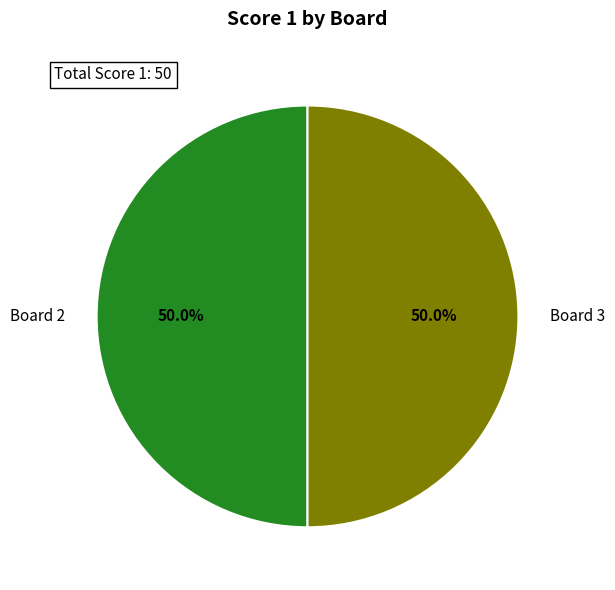

What is the total percentage of Board 3 and Board 2?

100.0%